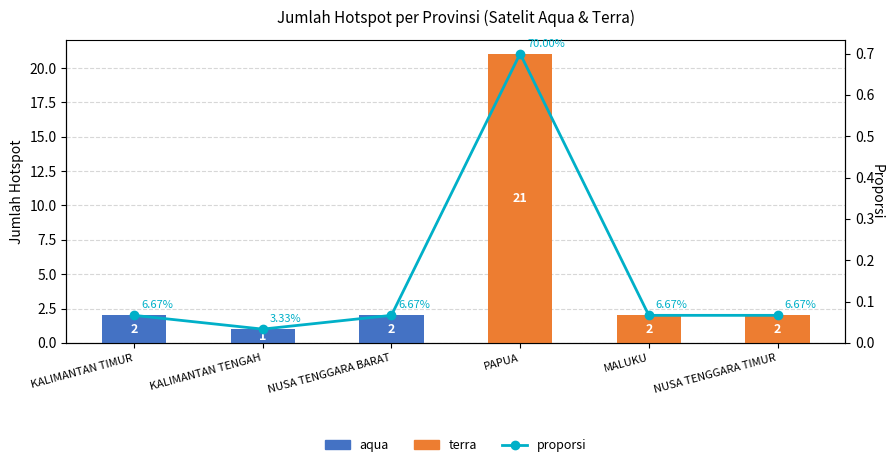

Reading left to right, list all the values displayed in this chart.

aqua: 2.0	1.0	2.0	0.0	0.0	0.0
terra: 0.0	0.0	0.0	21.0	2.0	2.0
proporsi: 0.1	0.0	0.1	0.7	0.1	0.1